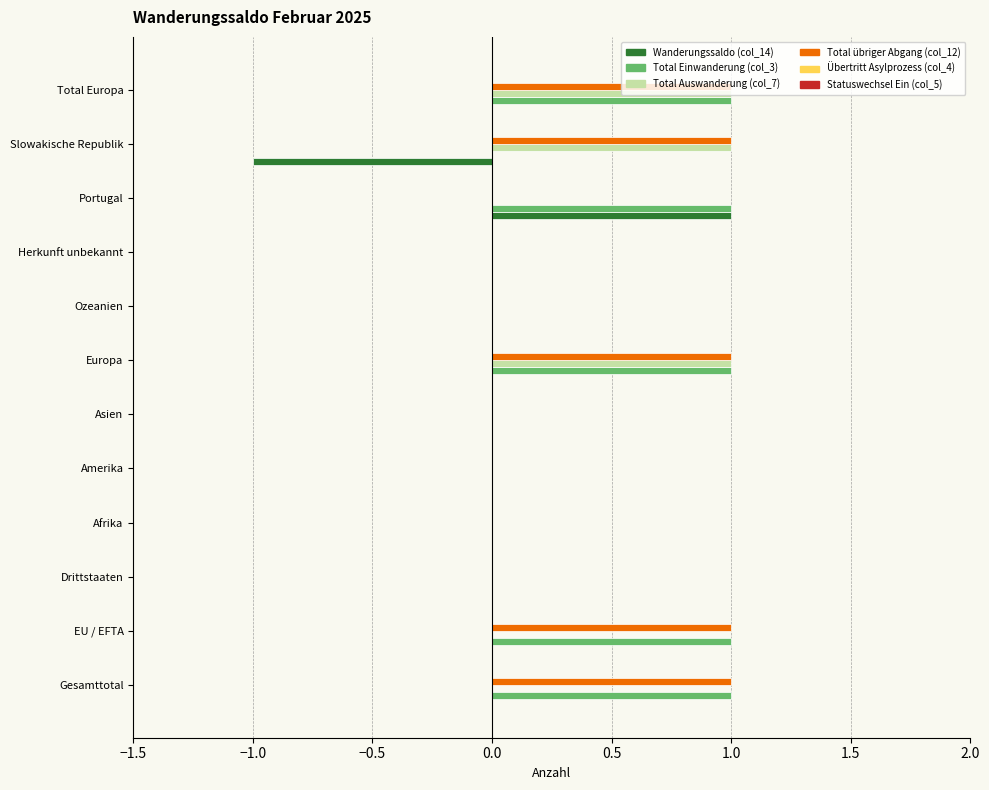

How many series are shown in this chart?

4